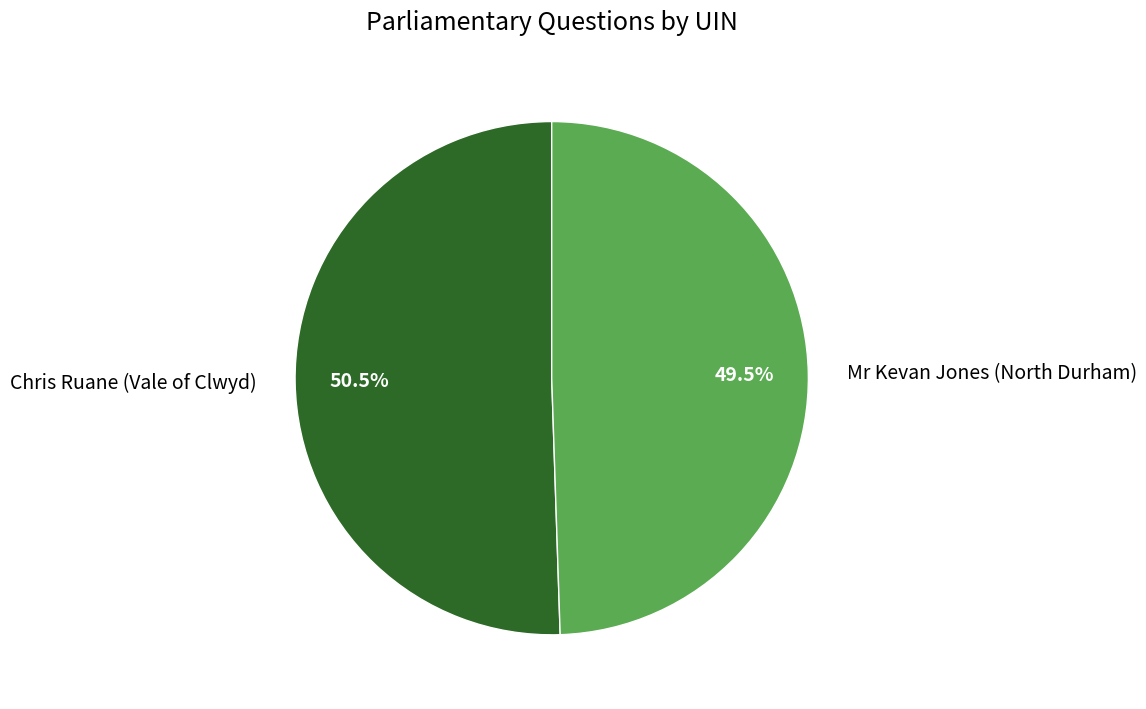

Is there a majority slice in this chart?

Yes